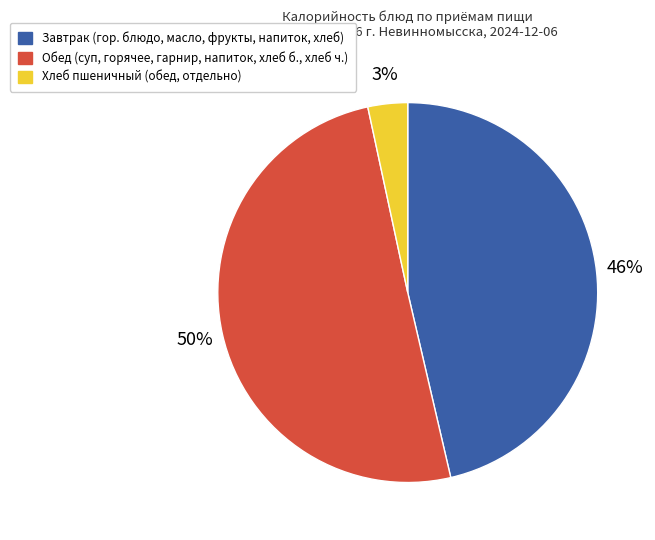

To the nearest percent, what is the average slice percentage?

33%